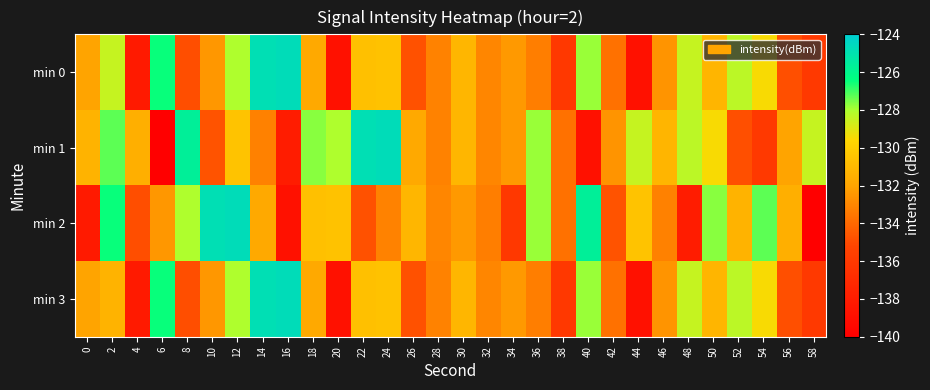

Rank the series at 2 from highest to lowest value.

min 2, min 1, min 0, min 3